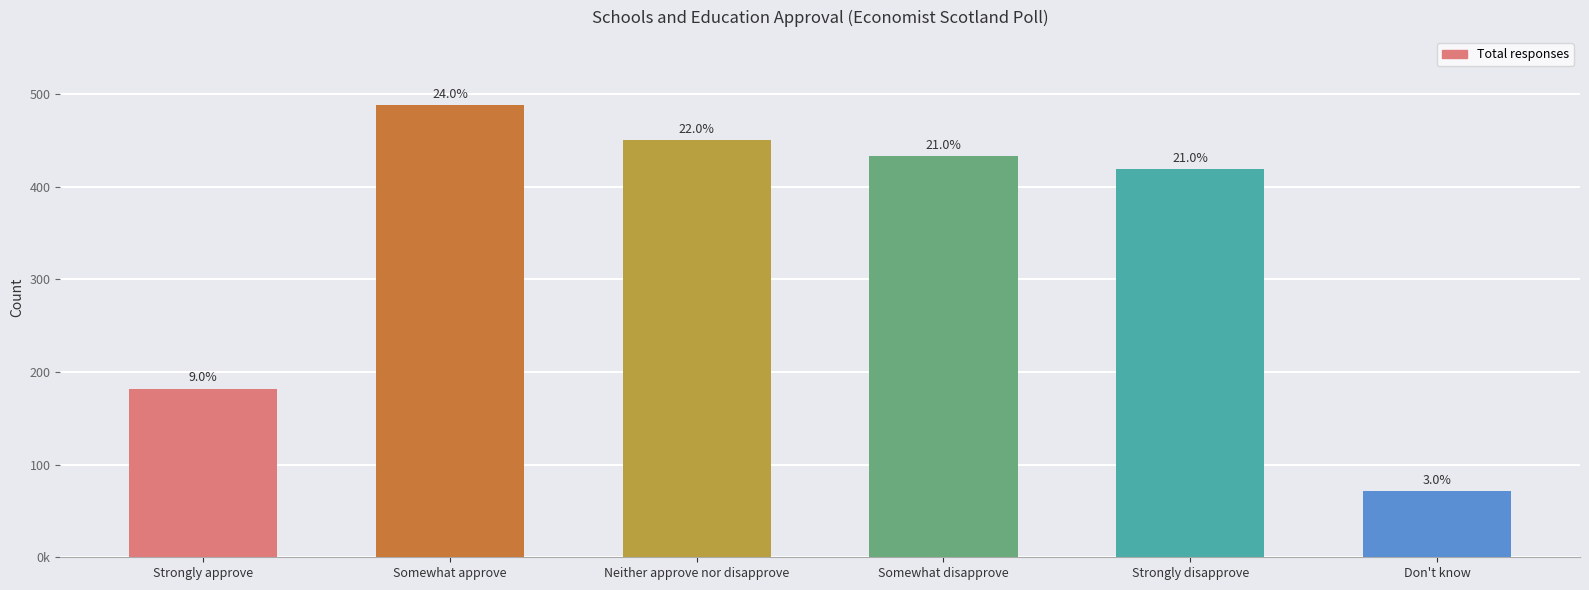

Where is the data nearest to the value 279?

Strongly approve